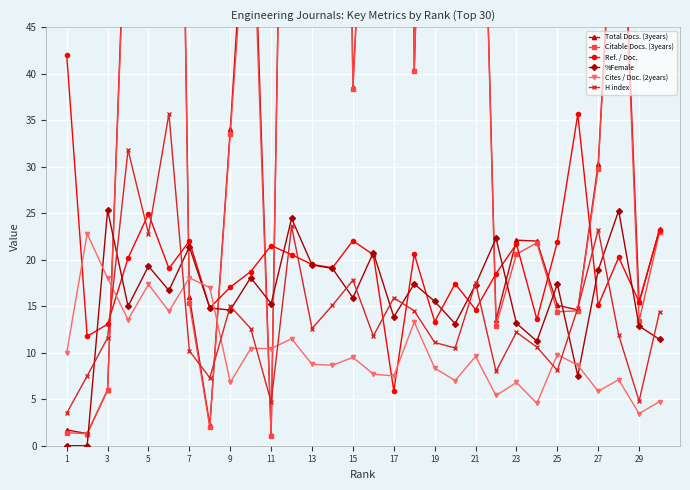

Where is the first local minimum for H index?

5